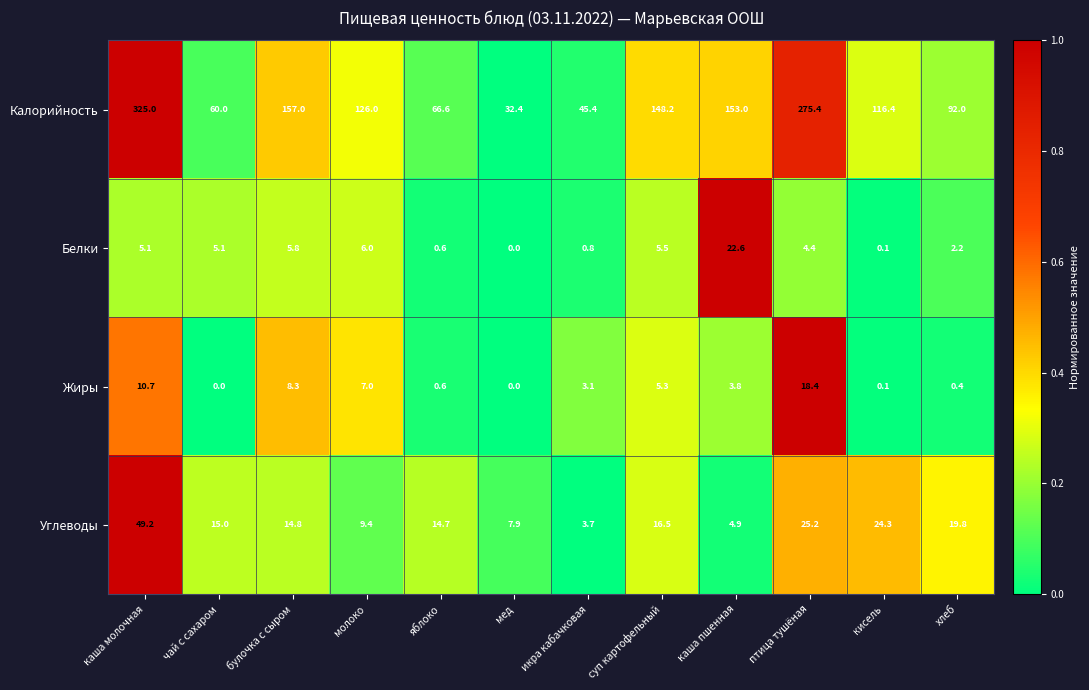

The value of Белки at булочка с сыром is 3.7. True or false?

False